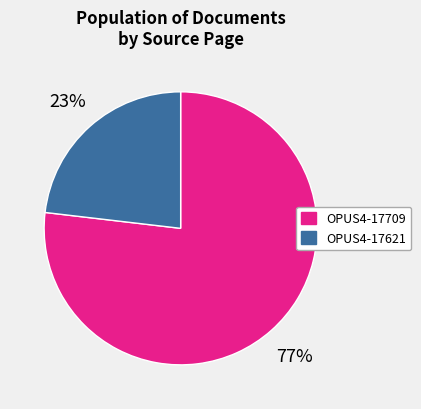

To the nearest percent, what is the average slice percentage?

50%